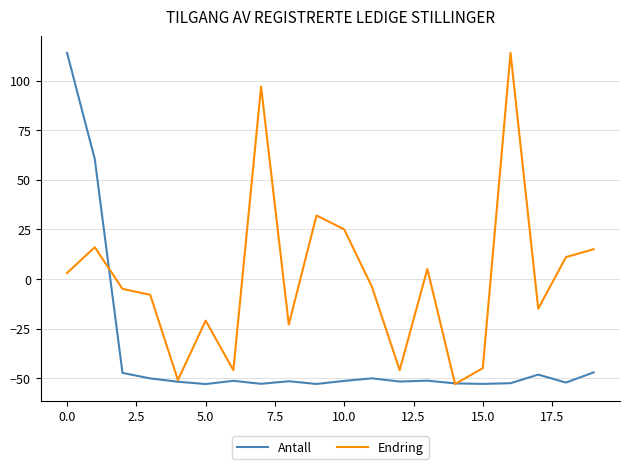

Which series has the largest total across all categories?

Endring